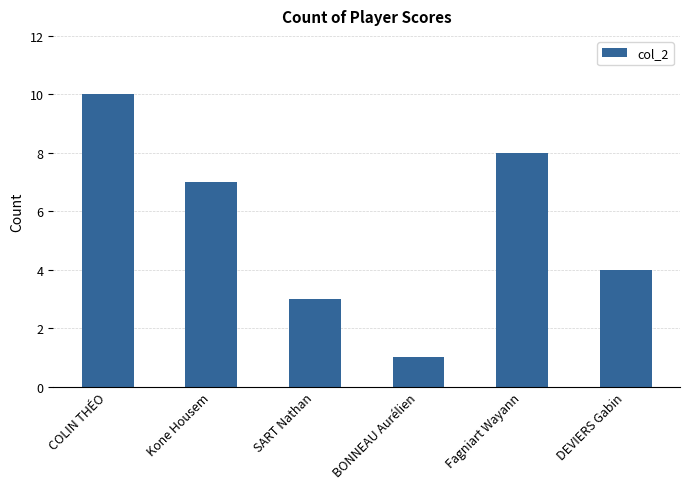

Reading left to right, transcribe all the data shown in this chart.

10	7	3	1	8	4